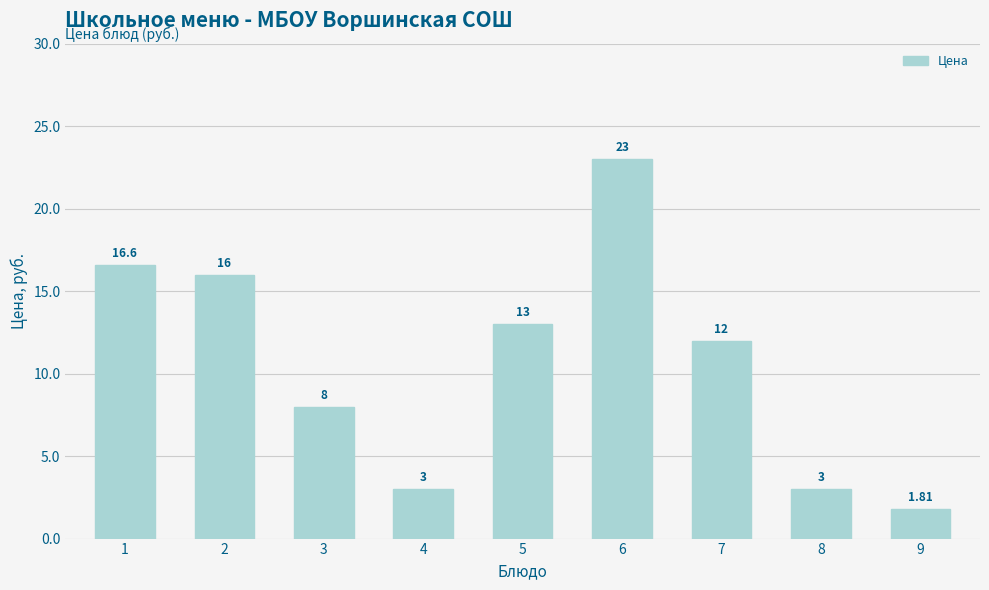

Which category has the highest value across all series?

6